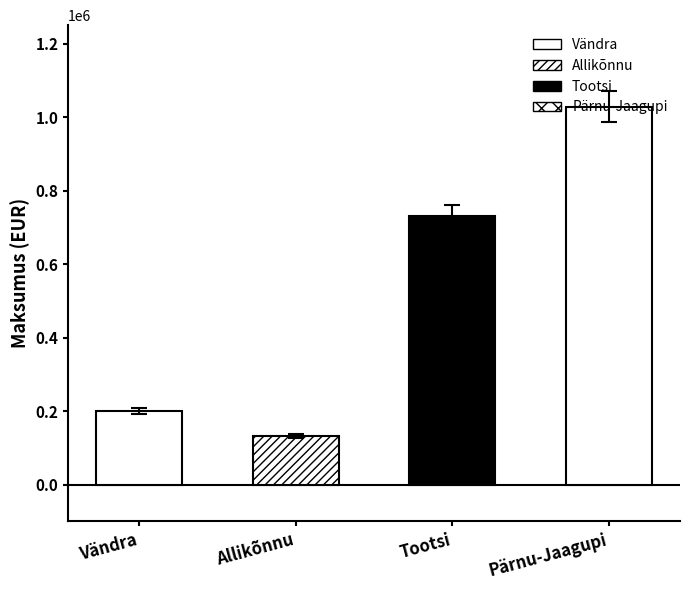

How many bars are there in total?

4